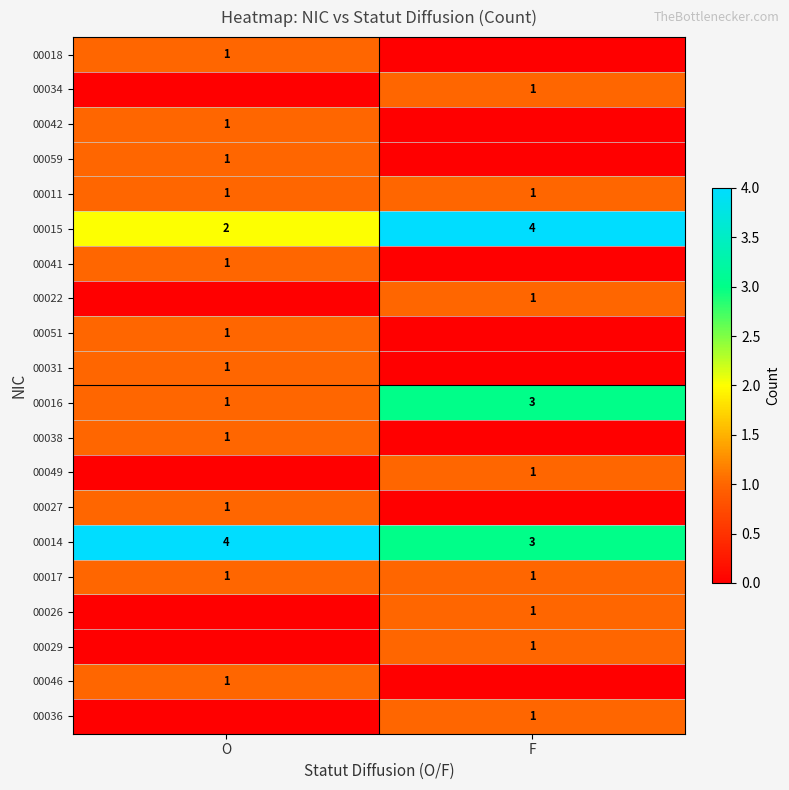

Is it true that 00016 equals 1 at O?

True